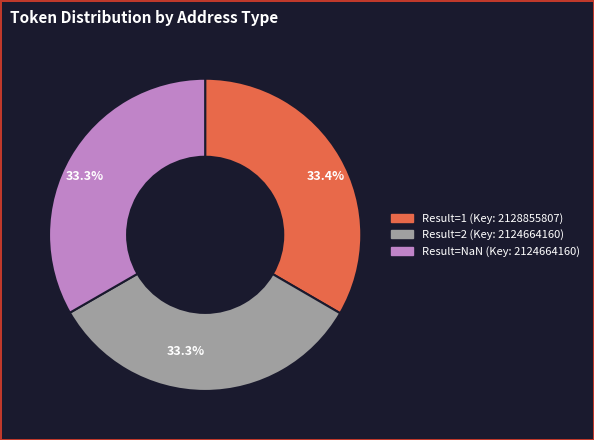

Does any single category account for the majority?

No